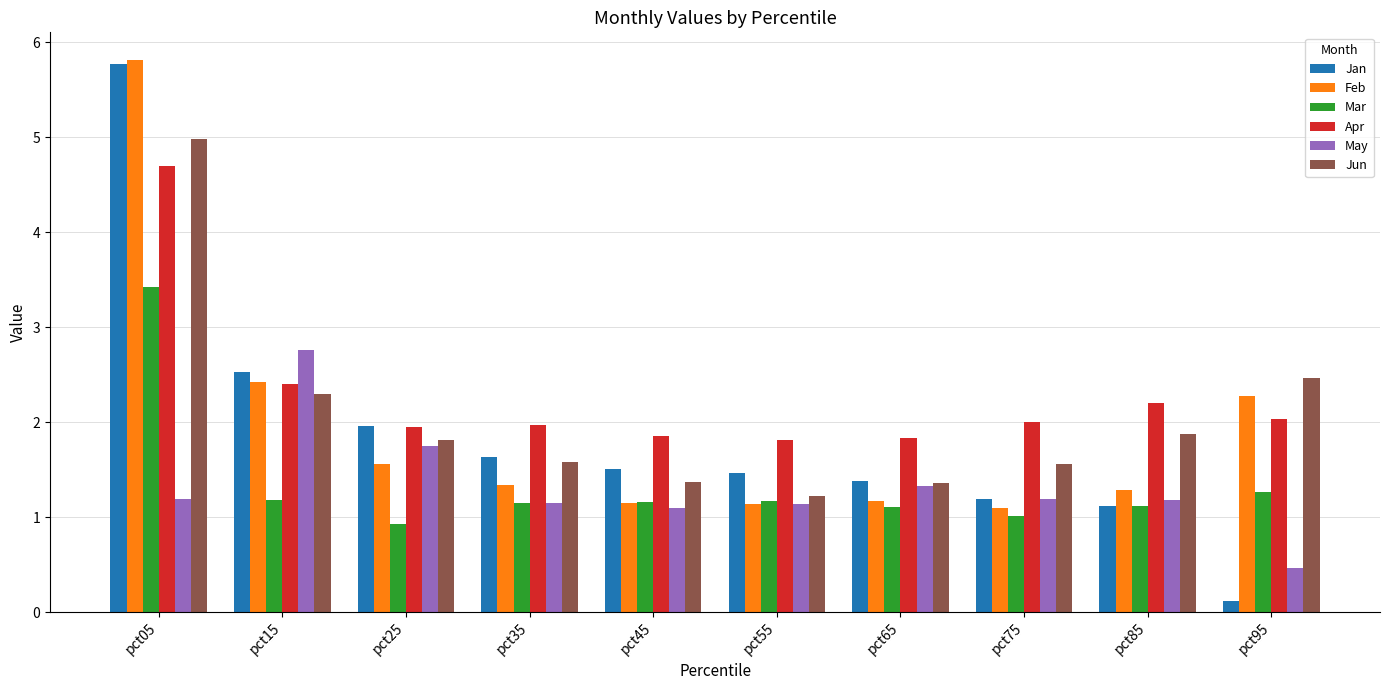

At which label does Mar reach its peak?

pct05